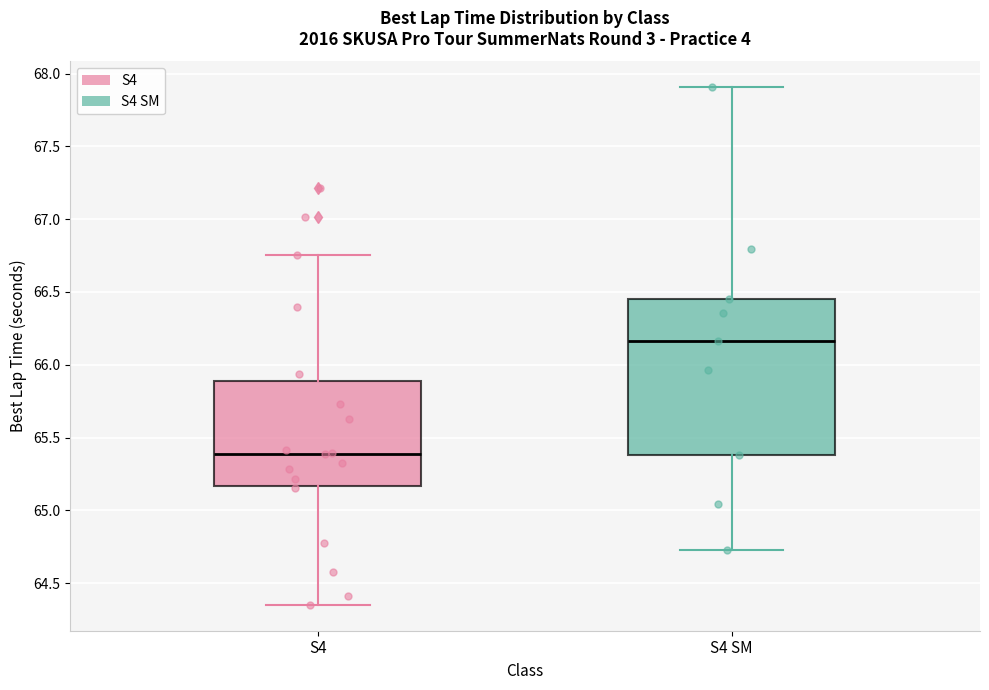

Where does the upper whisker of the box for S4 SM end on the y-axis? The values are not printed on the chart, so give them approximately, as read against the axis.

67.90